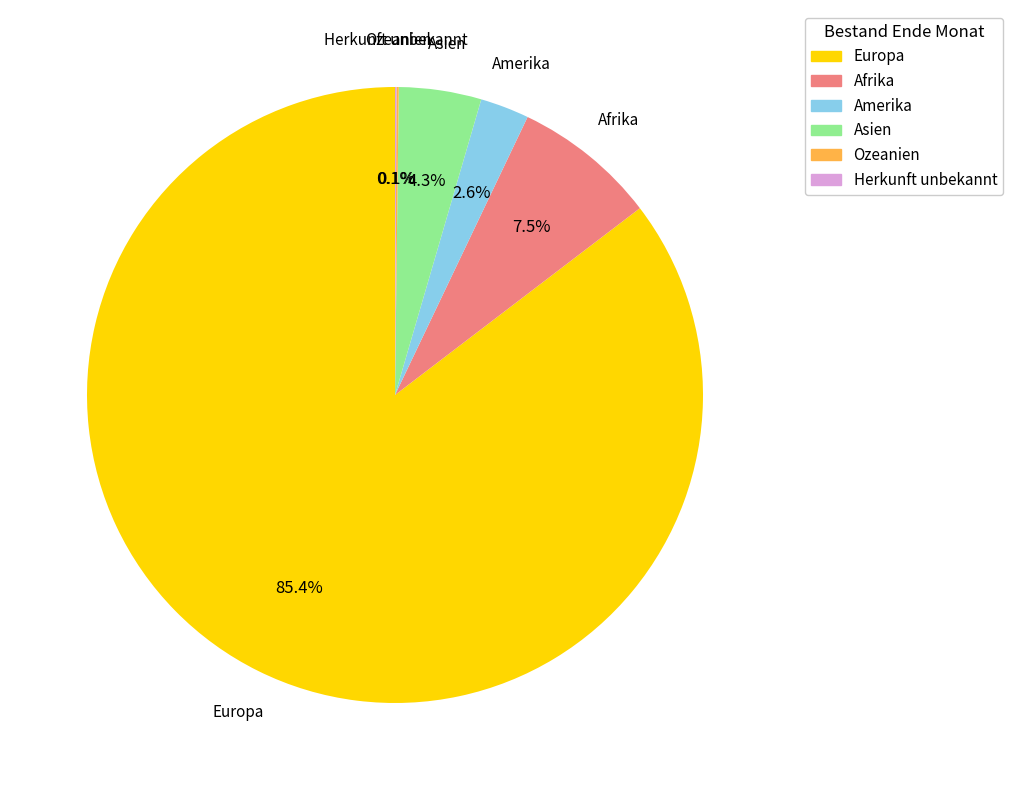

Between Amerika and Europa, which is larger?

Europa